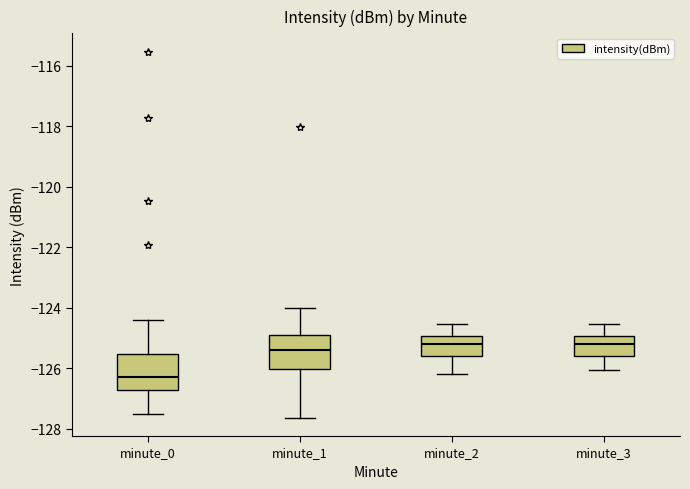

Reading left to right, read every box against the y-axis: the position of its median line, the range the box covers, and the ends of its whiskers. The values are not printed on the chart, so give them approximately, as read against the axis.

minute_0: median -126.2, box -126.8 to -125.6, whiskers -127.6 to -124.4
minute_1: median -125.4, box -126.0 to -125.0, whiskers -127.6 to -124.0
minute_2: median -125.2, box -125.6 to -125.0, whiskers -126.2 to -124.6
minute_3: median -125.2, box -125.6 to -125.0, whiskers -126.0 to -124.6